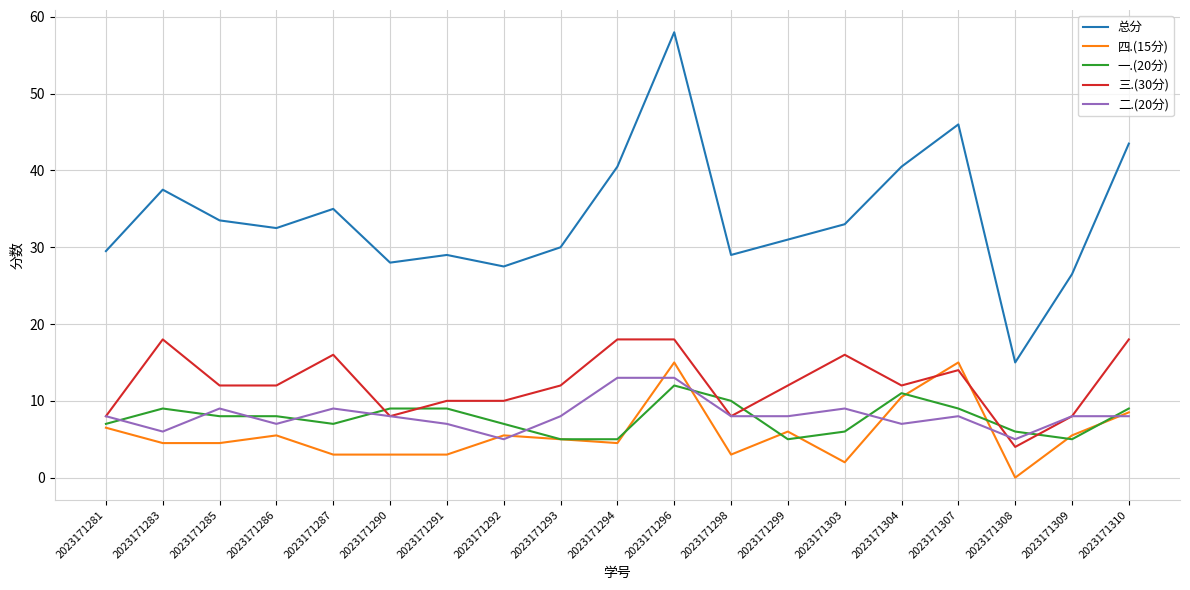

The value of 四.(15分) at 2023171290 is 3.0. True or false?

True